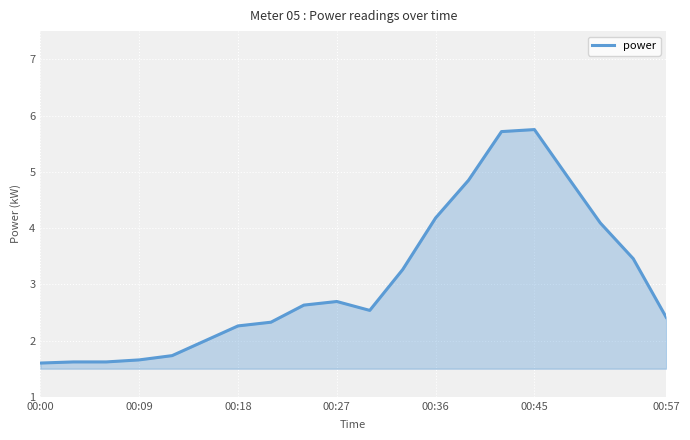

What is the average value?

3.1